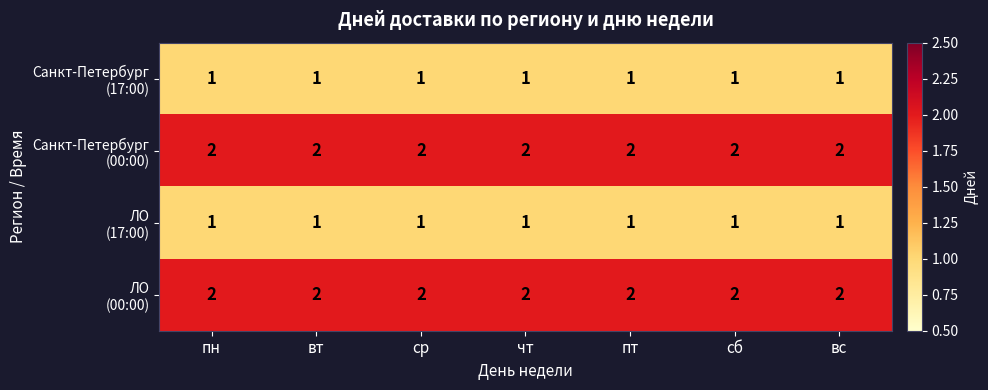

What is the total value across all series at ср?

6